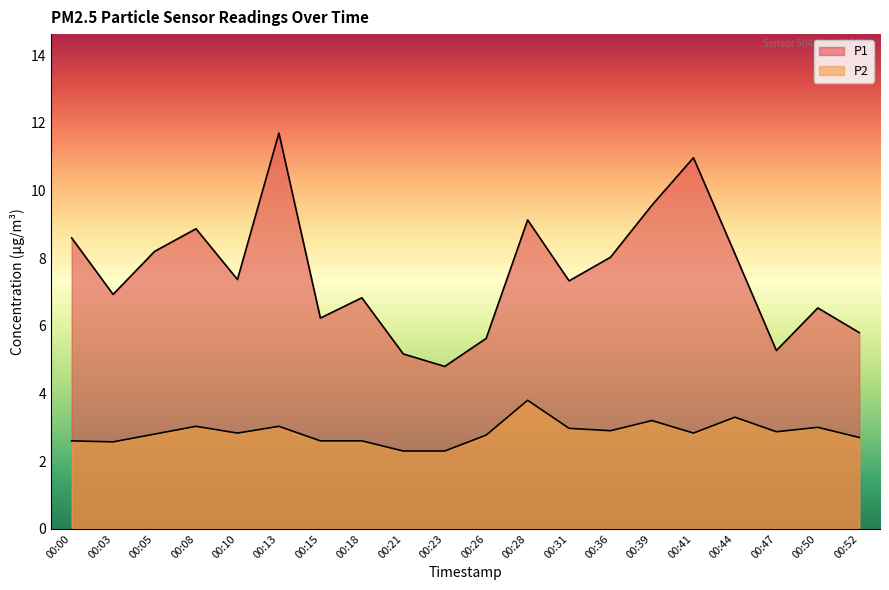

At which label is P1 closest to 8?

00:36